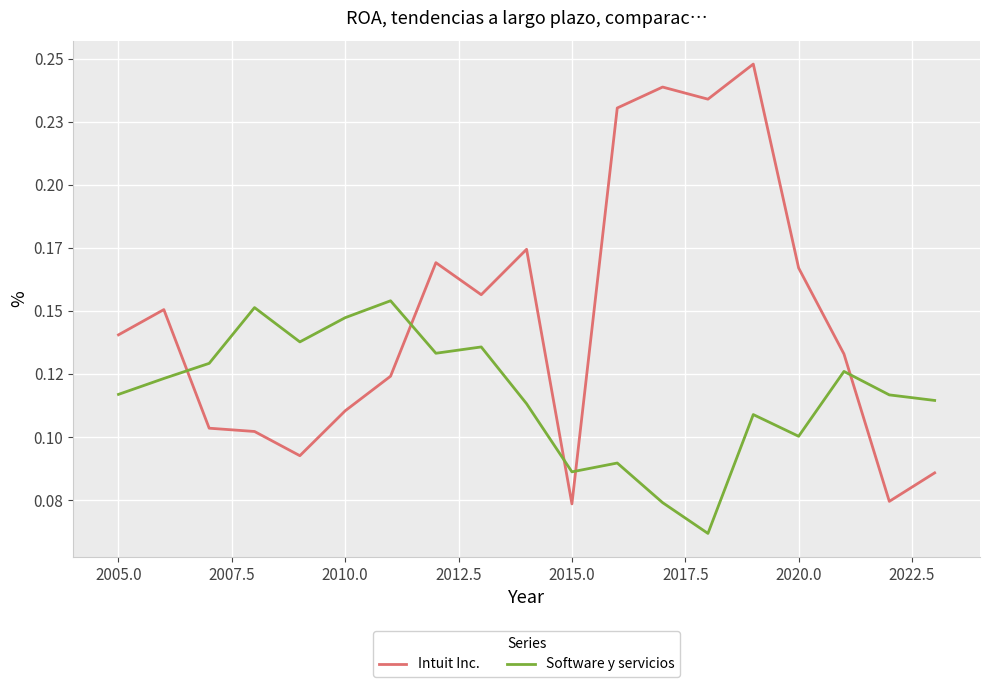

Rank the series by their maximum value, from lowest to highest.

Software y servicios, Intuit Inc.